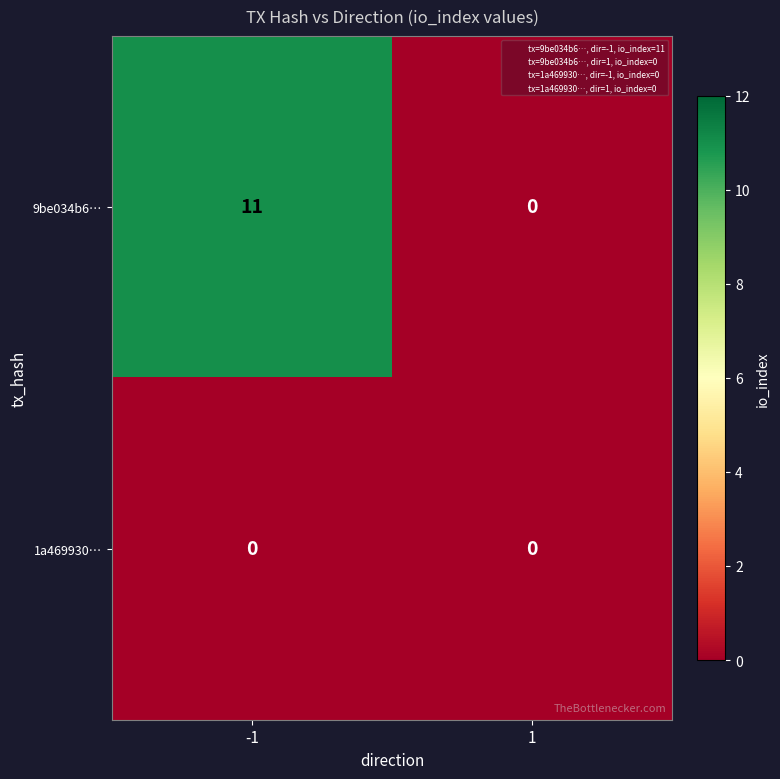

Which series has the widest spread of values?

9be034b6…